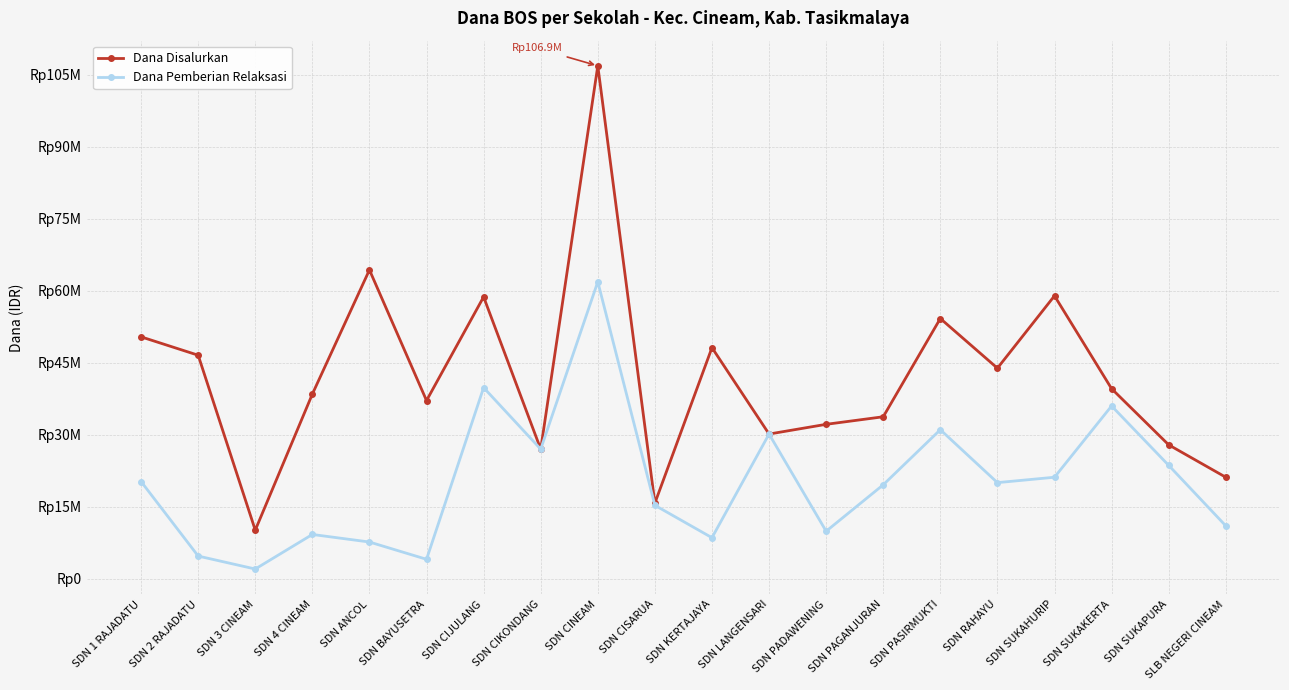

Reading right to left, transcribe all the data shown in this chart.

Dana Disalurkan: SLB NEGERI CINEAM=21150000	SDN SUKAPURA=27900000	SDN SUKAKERTA=39600000	SDN SUKAHURIP=58950000	SDN RAHAYU=43875000	SDN PASIRMUKTI=54225000	SDN PAGANJURAN=33750000	SDN PADAWENING=32175000	SDN LANGENSARI=30150000	SDN KERTAJAYA=48150000	SDN CISARUA=15750000	SDN CINEAM=106875000	SDN CIKONDANG=27000000	SDN CIJULANG=58725000	SDN BAYUSETRA=37125000	SDN ANCOL=64350000	SDN 4 CINEAM=38475000	SDN 3 CINEAM=10125000	SDN 2 RAJADATU=46575000	SDN 1 RAJADATU=50400000
Dana Pemberian Relaksasi: SLB NEGERI CINEAM=11025000	SDN SUKAPURA=23625000	SDN SUKAKERTA=36000000	SDN SUKAHURIP=21150000	SDN RAHAYU=20025000	SDN PASIRMUKTI=31050000	SDN PAGANJURAN=19575000	SDN PADAWENING=9900000	SDN LANGENSARI=30150000	SDN KERTAJAYA=8550000	SDN CISARUA=15300000	SDN CINEAM=61875000	SDN CIKONDANG=27000000	SDN CIJULANG=39825000	SDN BAYUSETRA=4050000	SDN ANCOL=7650000	SDN 4 CINEAM=9225000	SDN 3 CINEAM=2025000	SDN 2 RAJADATU=4725000	SDN 1 RAJADATU=20250000